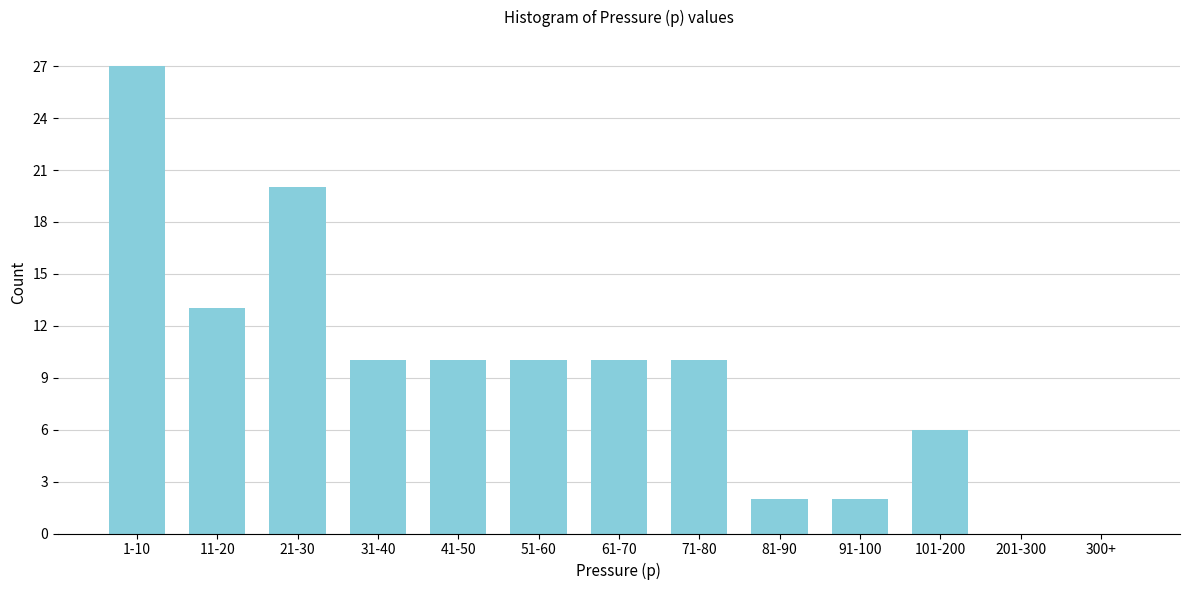

Reading left to right, what are all the values shown in this chart?

1-10=27	11-20=13	21-30=20	31-40=10	41-50=10	51-60=10	61-70=10	71-80=10	81-90=2	91-100=2	101-200=6	201-300=0	300+=0